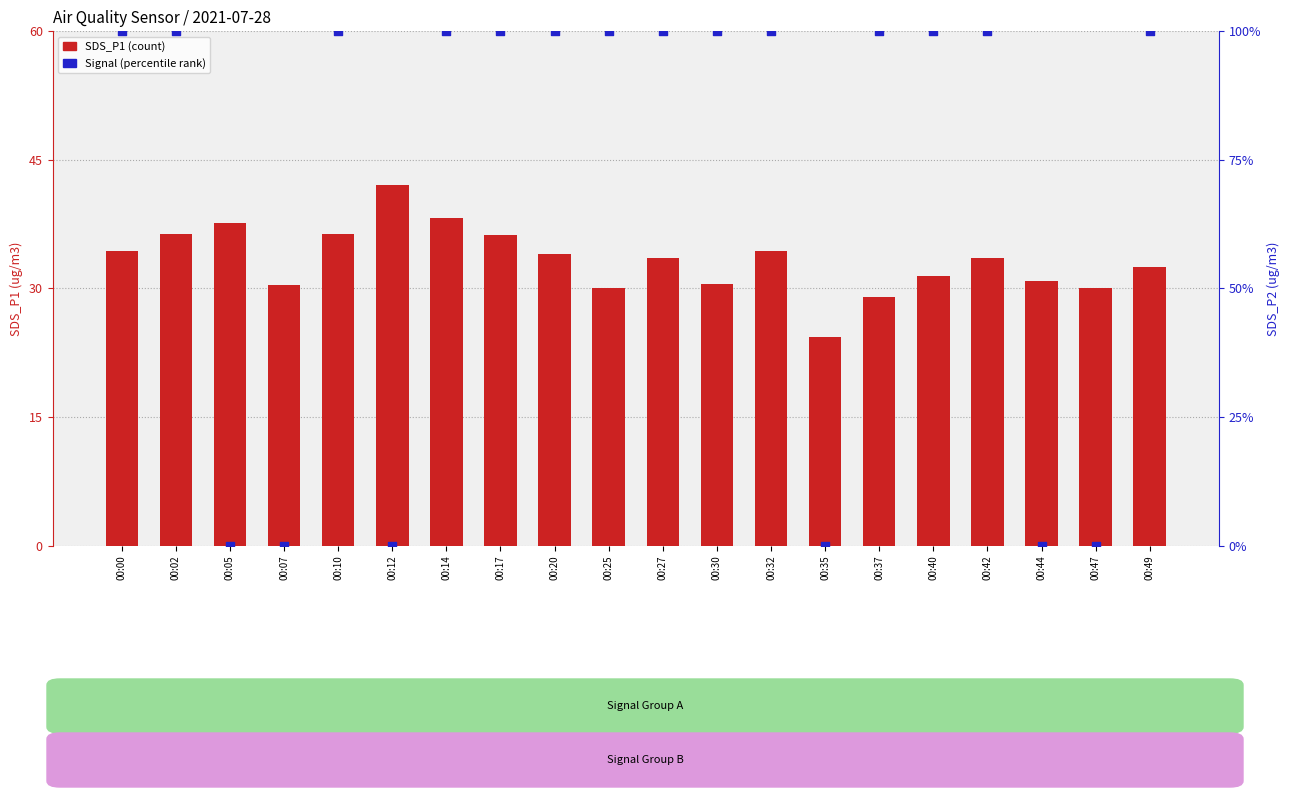

At how many categories does at least one series exceed 42?

15